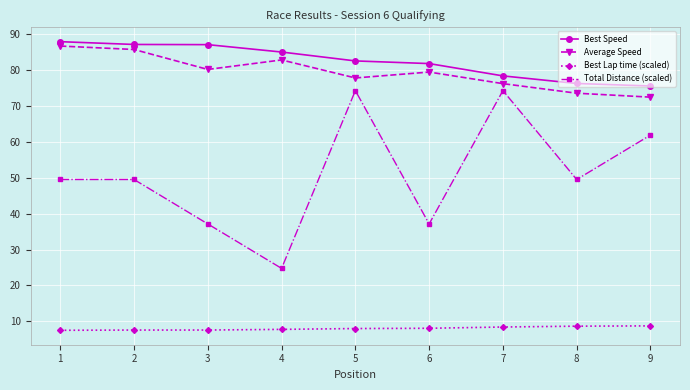

What is the sum of the Total Distance (scaled) values at 2 and 1?

99.0